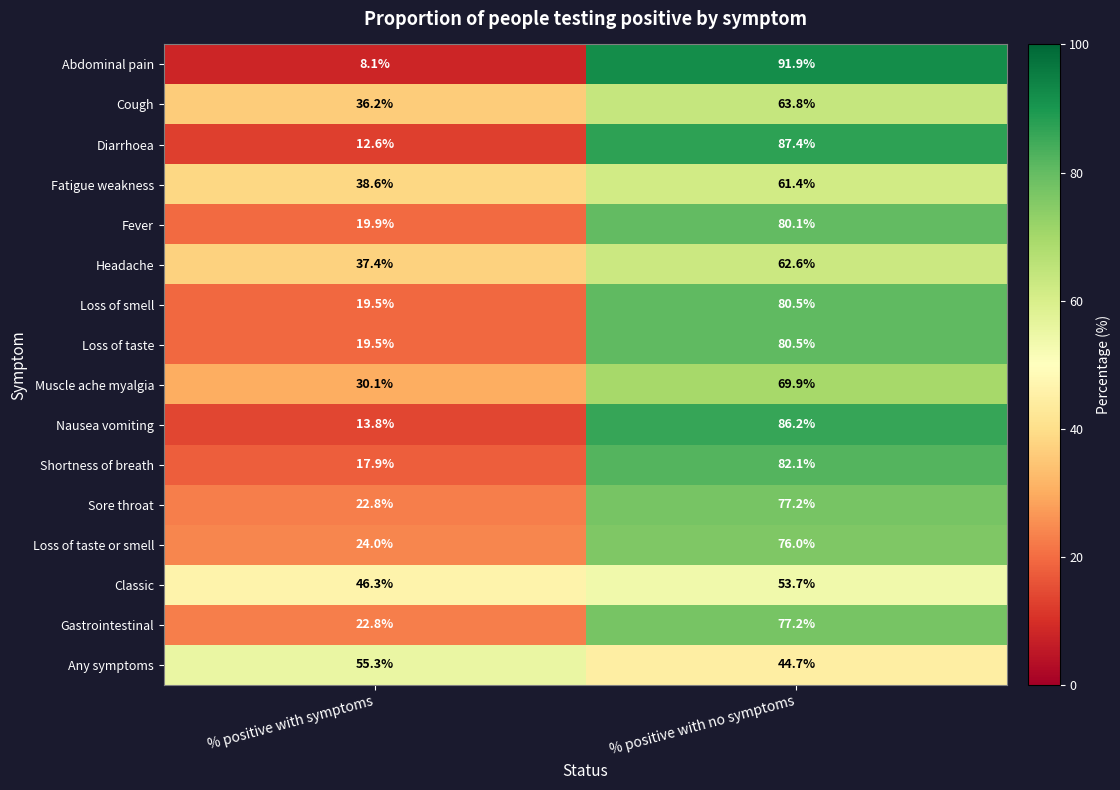

The value of Nausea vomiting at % positive with no symptoms is 55.9. True or false?

False